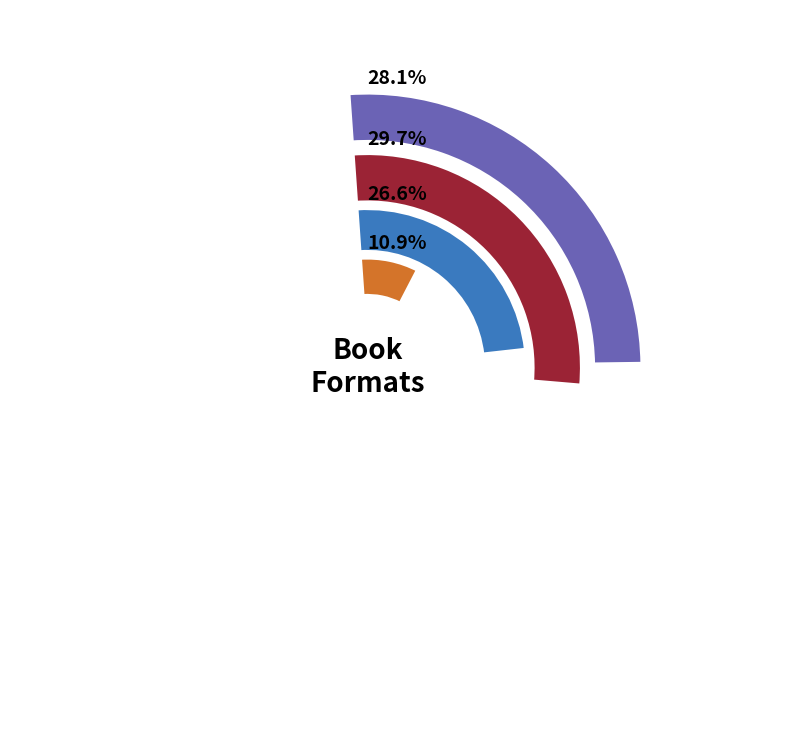

What is the largest slice in the pie chart?

Hardcover